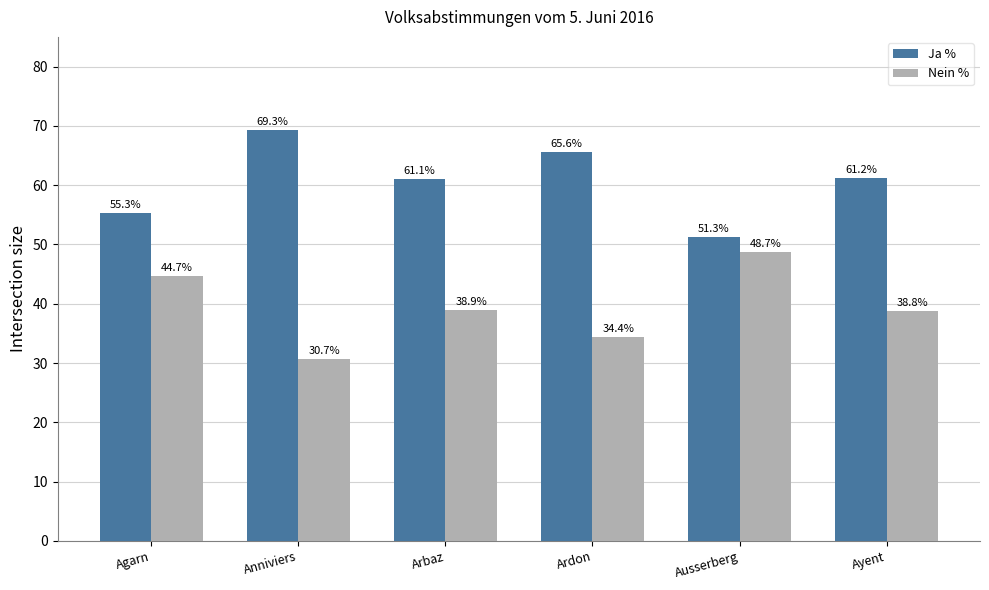

What are all the series names shown in the legend?

Ja %, Nein %